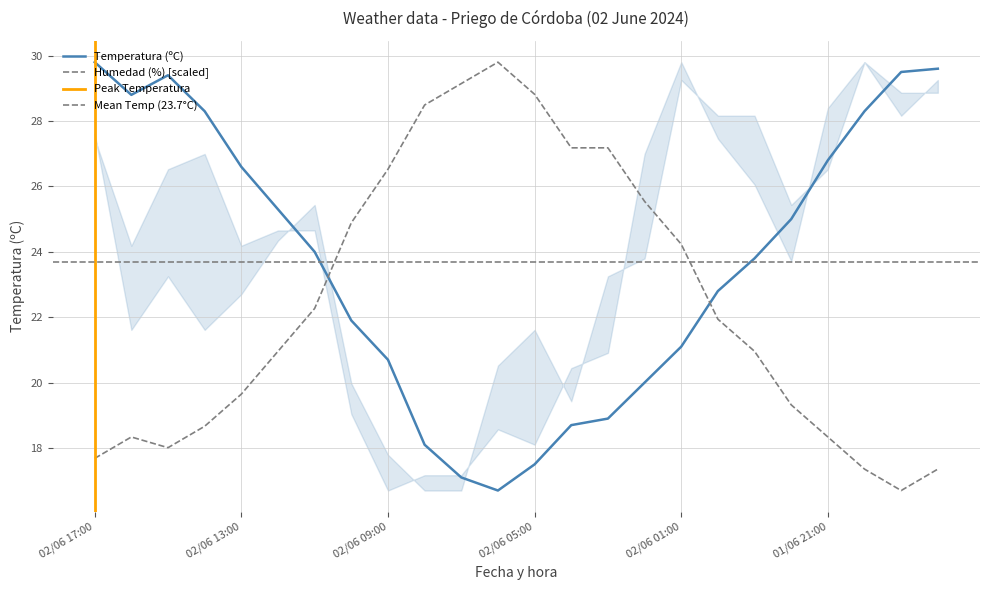

How many intersections are there between Temperatura (ºC) and Humedad (%)?

2